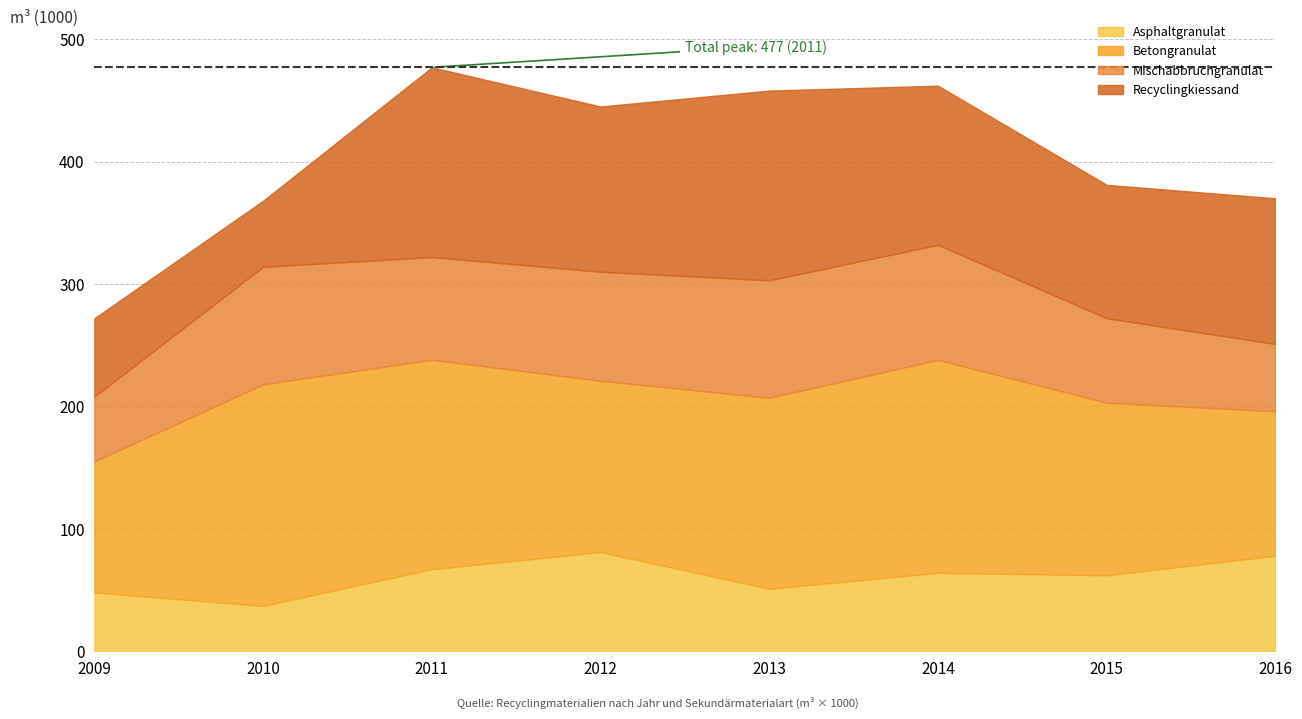

At which label is Mischabbruchgranulat closest to 74?

2015